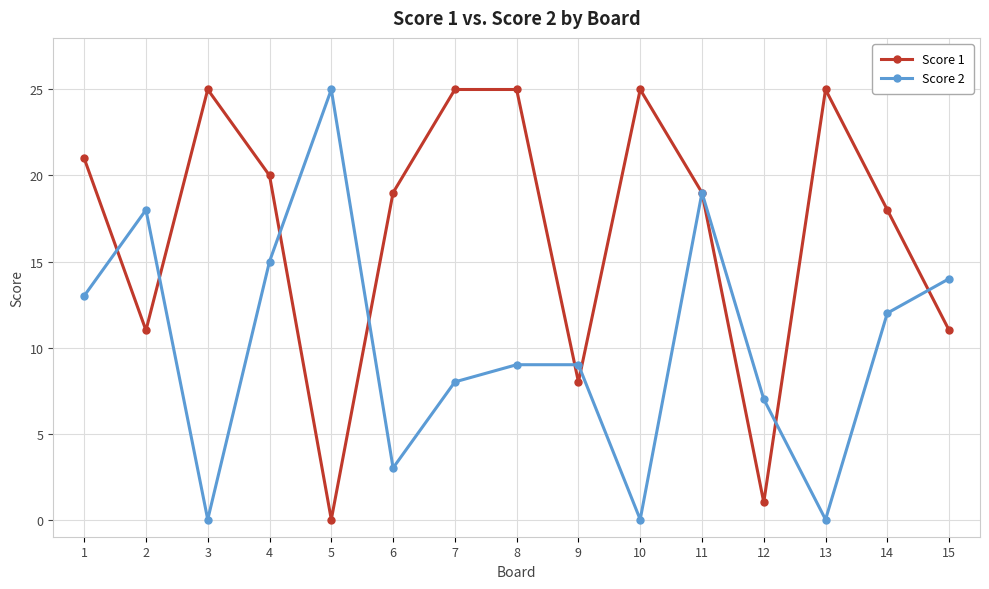

What is the spread (max minus min) of values at 14?

6